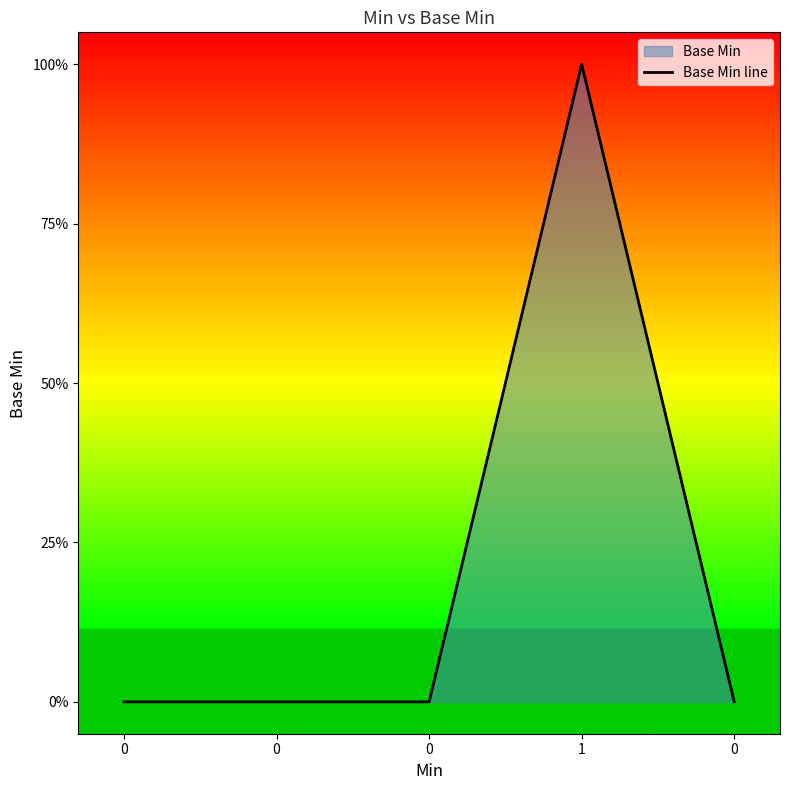

Does the chart display data point markers on the line(s)?

No